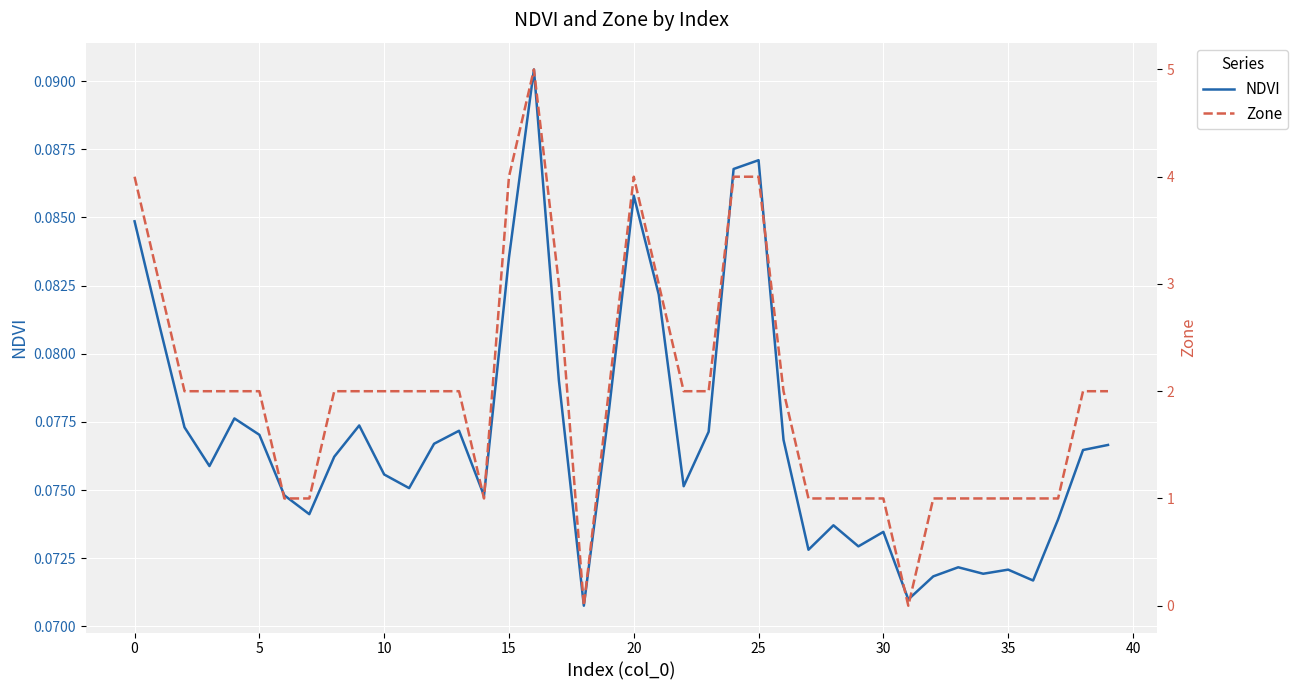

Between which two adjacent categories do Zone and NDVI first intersect?

17 and 18